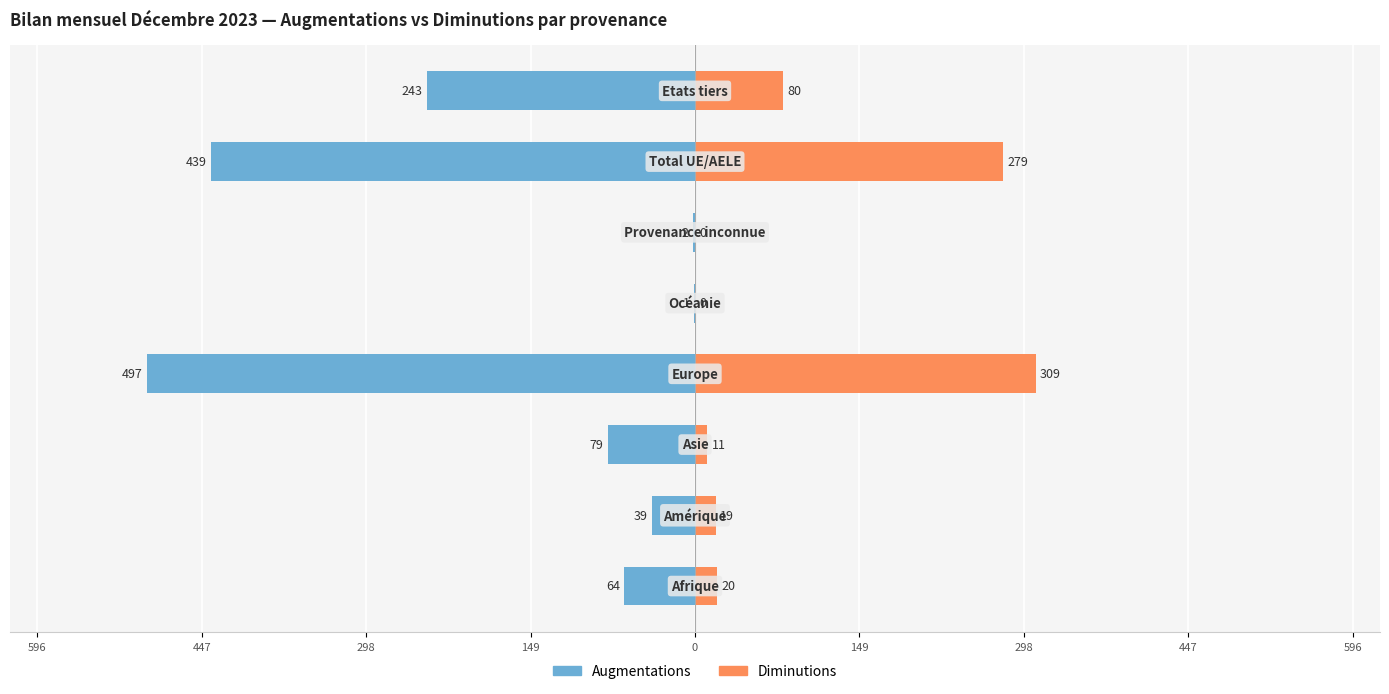

Is the value of Augmentations at 0 greater than the value of Diminutions at 0?

No